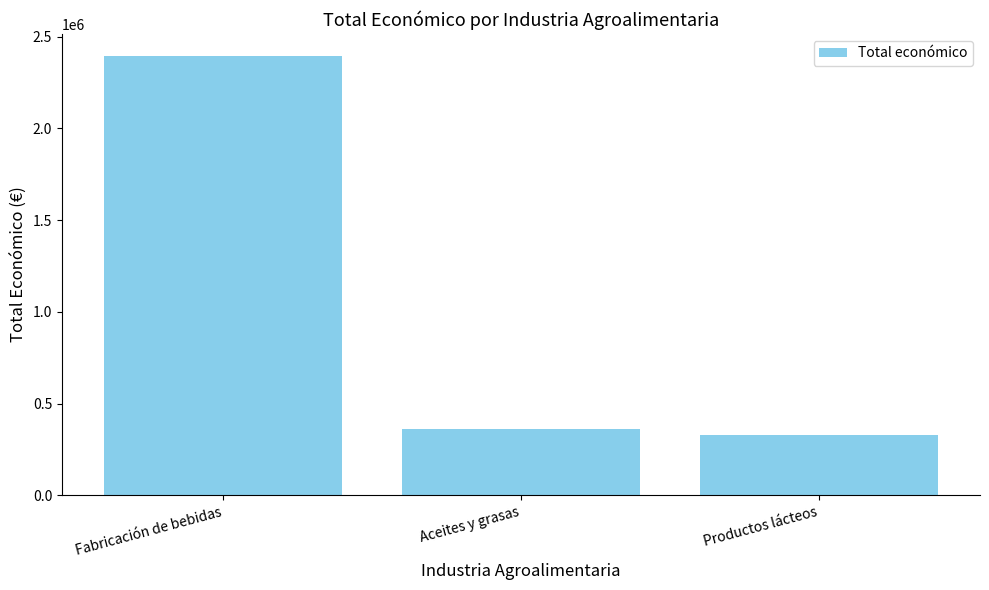

How many distinct data groups are displayed?

1